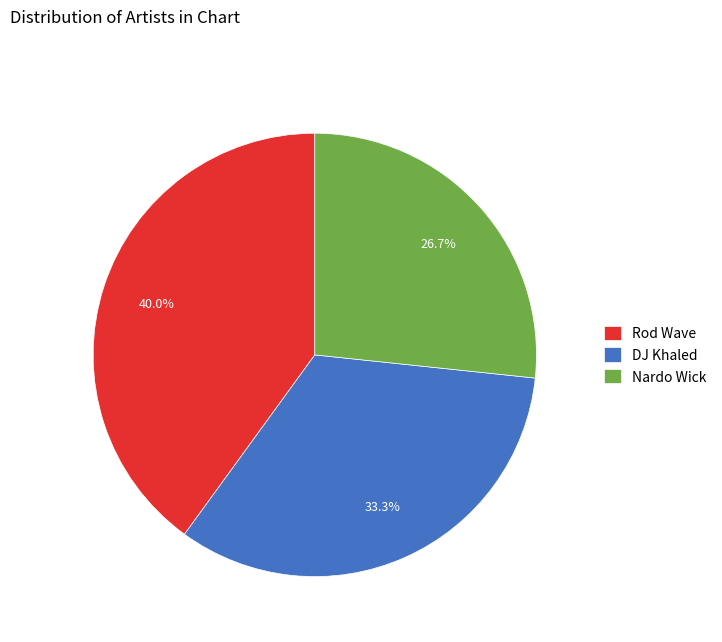

Approximately how many times larger is the value at Nardo Wick compared to DJ Khaled?

0.8